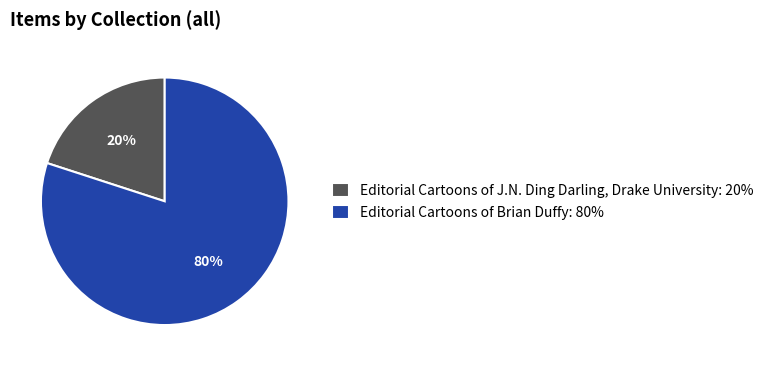

Between Editorial Cartoons of J.N. Ding Darling, Drake University: 20% and Editorial Cartoons of Brian Duffy: 80%, which is larger?

Editorial Cartoons of Brian Duffy: 80%